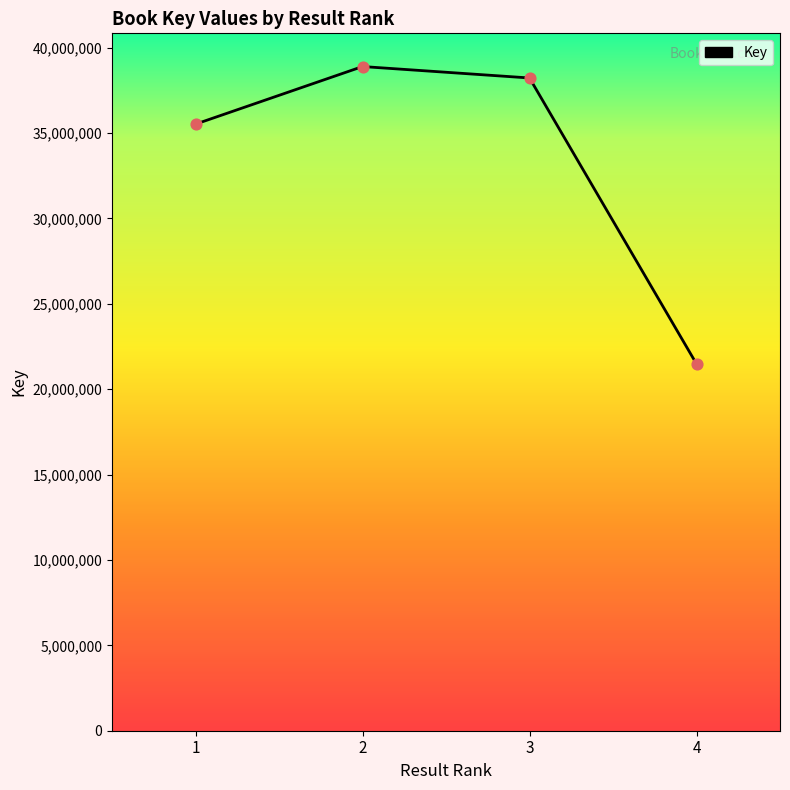

What is the change in value from 1 to 4?

-14040579